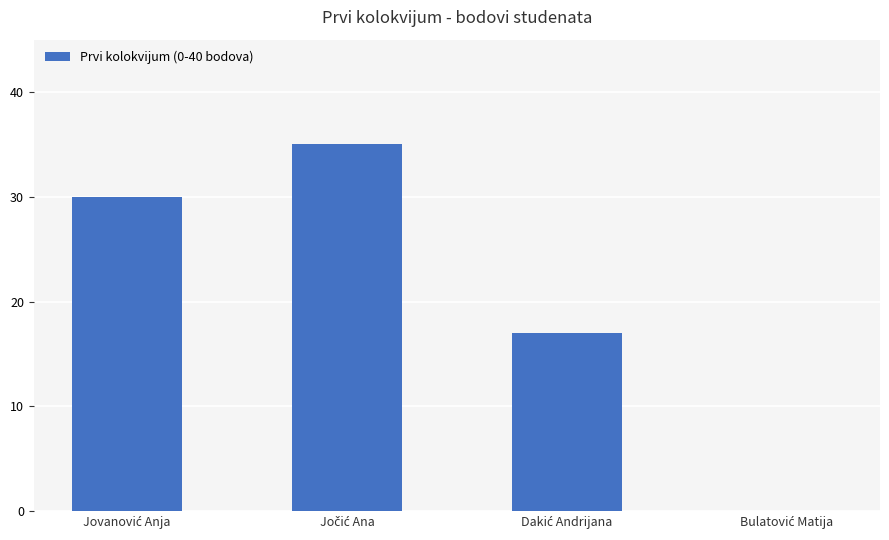

How many positive values are there?

3